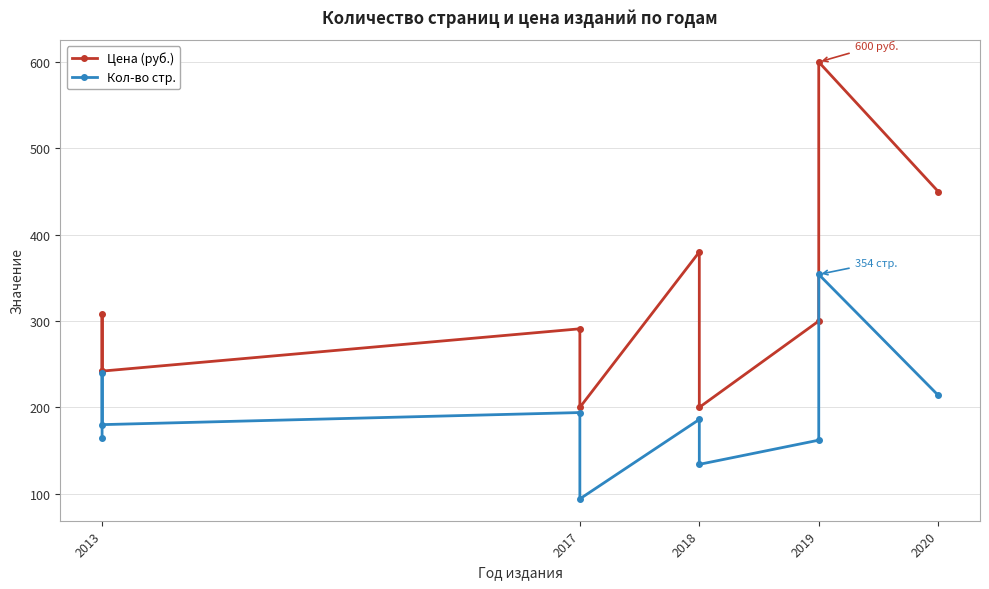

What is the highest value of the Цена (руб.) series?

600